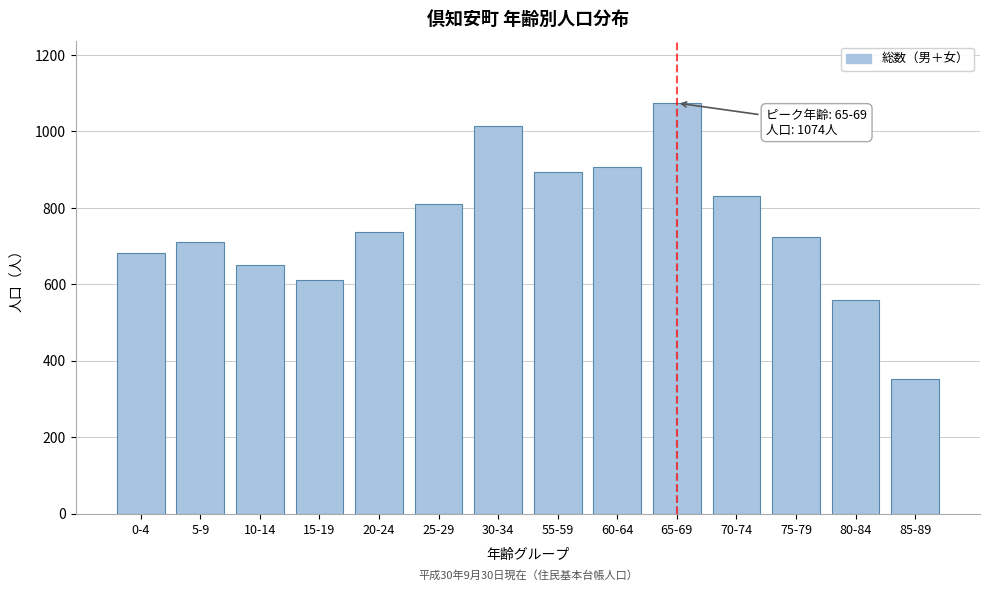

Reading right to left, list all the values displayed in this chart.

85-89=353	80-84=558	75-79=724	70-74=832	65-69=1074	60-64=906	55-59=894	30-34=1013	25-29=810	20-24=736	15-19=610	10-14=651	5-9=711	0-4=683